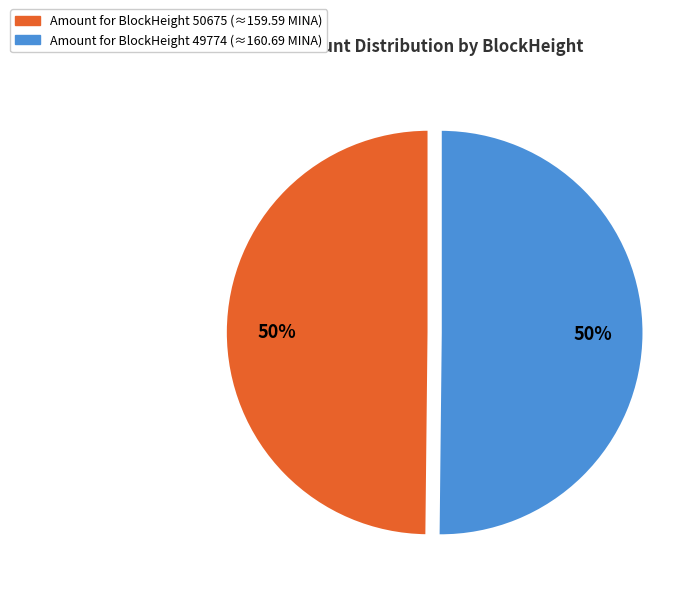

To the nearest percent, what is the average slice percentage?

50%